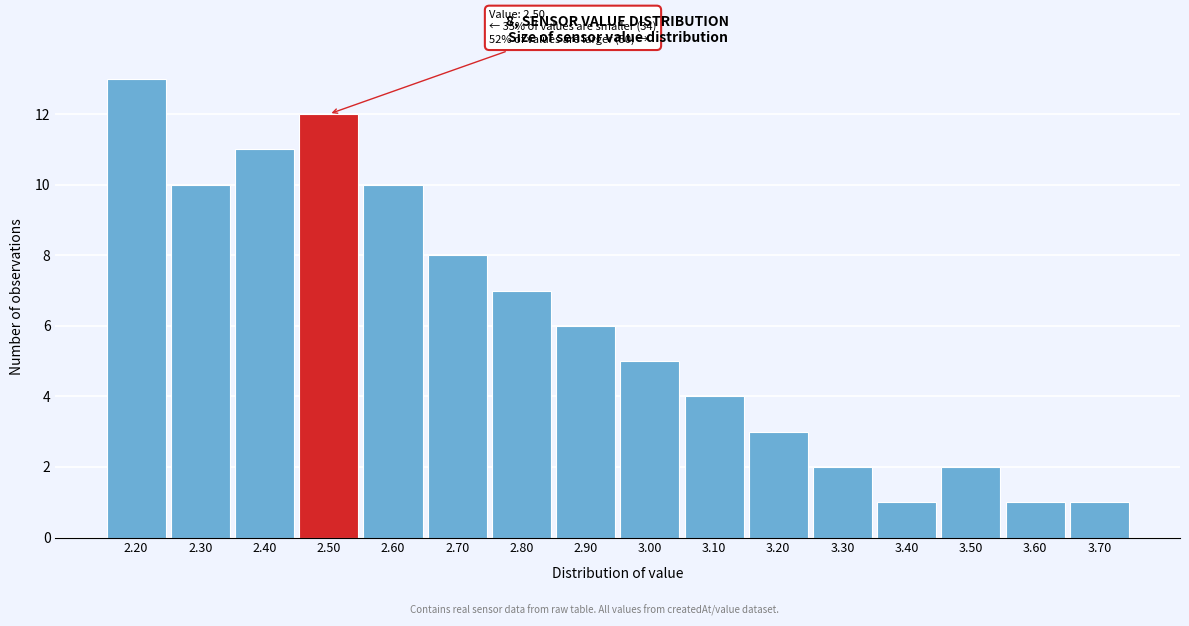

Over which range of the x-axis is the bar tallest?

2.15 to 2.25